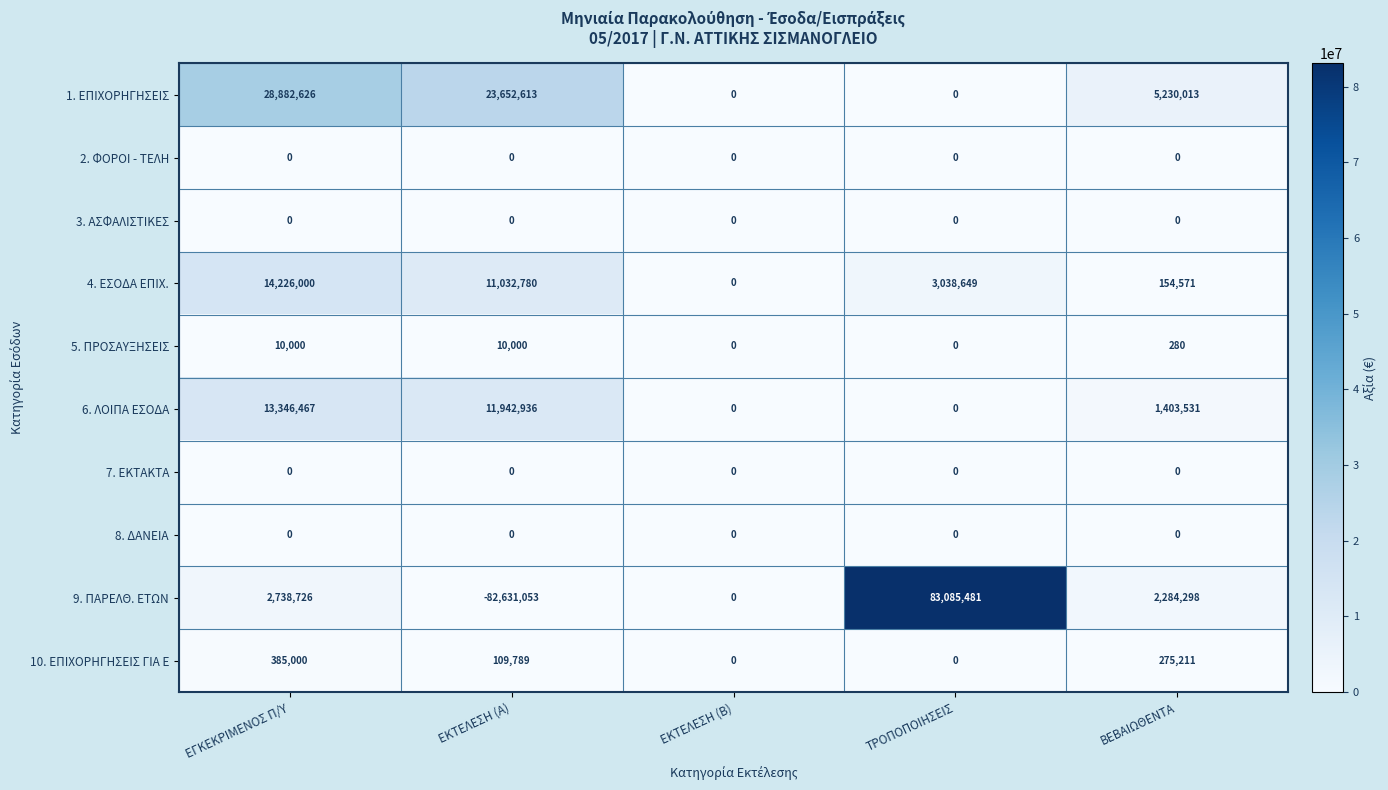

How many 6. ΛΟΙΠΑ ΕΣΟΔΑ values are between 0 and 11942936?

4